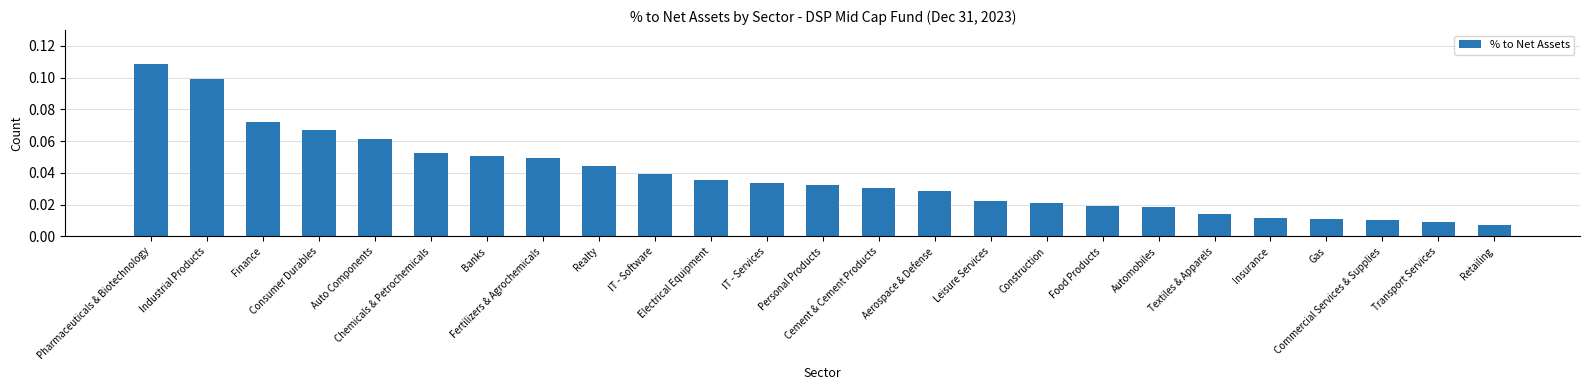

How many bars are there in total?

25